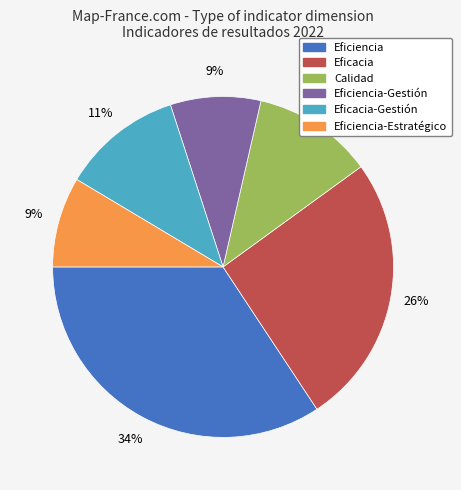

Which category has the biggest portion of the pie?

Eficiencia